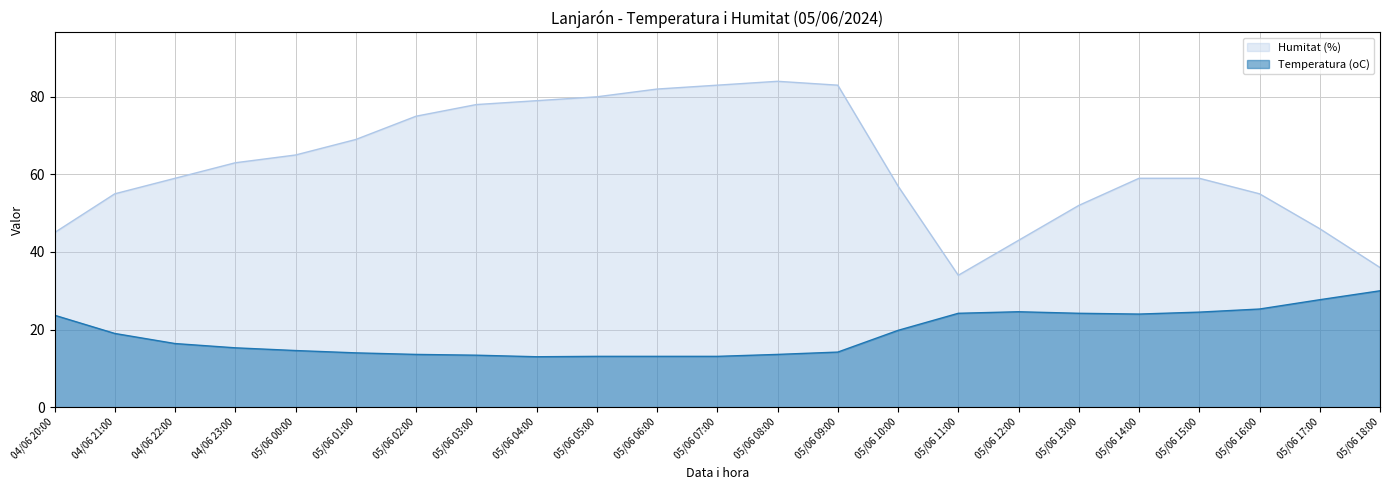

Reading left to right, list all the values displayed in this chart.

Temperatura (oC): 23.7	19.0	16.4	15.3	14.6	14.0	13.6	13.4	13.0	13.1	13.1	13.1	13.6	14.2	19.8	24.2	24.6	24.2	24.0	24.5	25.3	27.7	30.0
Humitat (%): 45.0	55.0	59.0	63.0	65.0	69.0	75.0	78.0	79.0	80.0	82.0	83.0	84.0	83.0	57.0	34.0	43.0	52.0	59.0	59.0	55.0	46.0	36.0